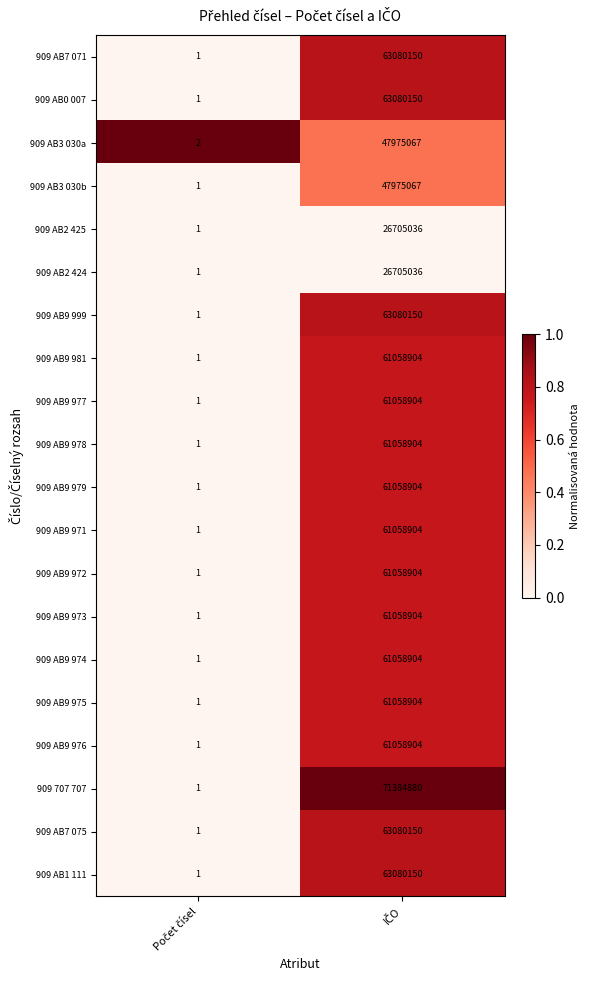

Which series has the largest total across all categories?

909 707 707